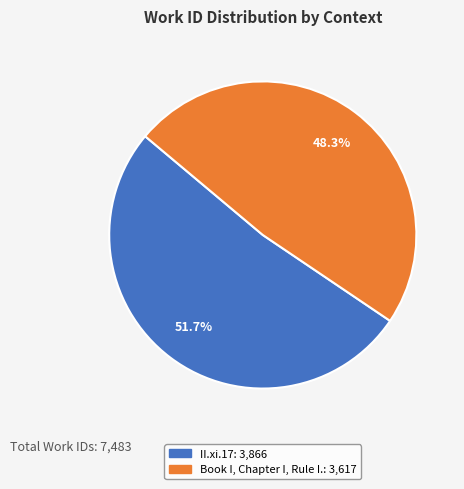

Does II.xi.17 represent more than half of the total?

Yes